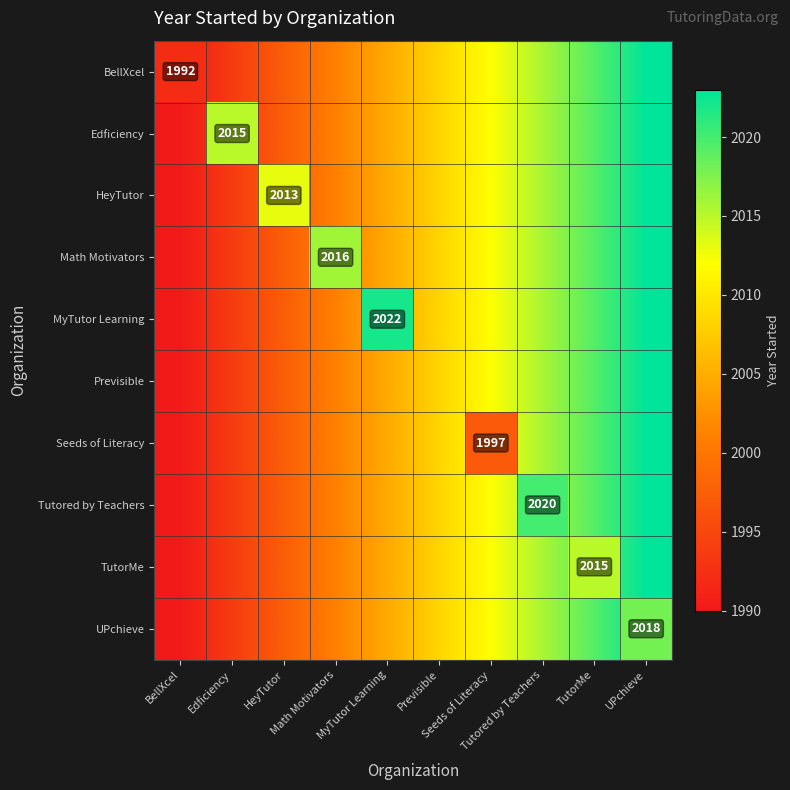

How many categories are shown in the chart?

10